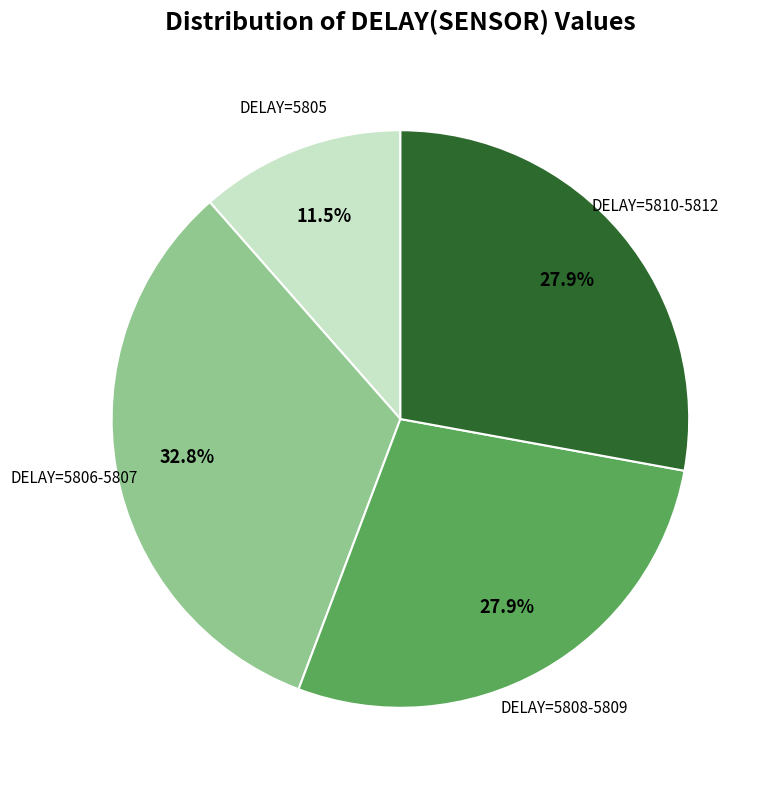

Between DELAY=5810-5812 and DELAY=5805, which is larger?

DELAY=5810-5812